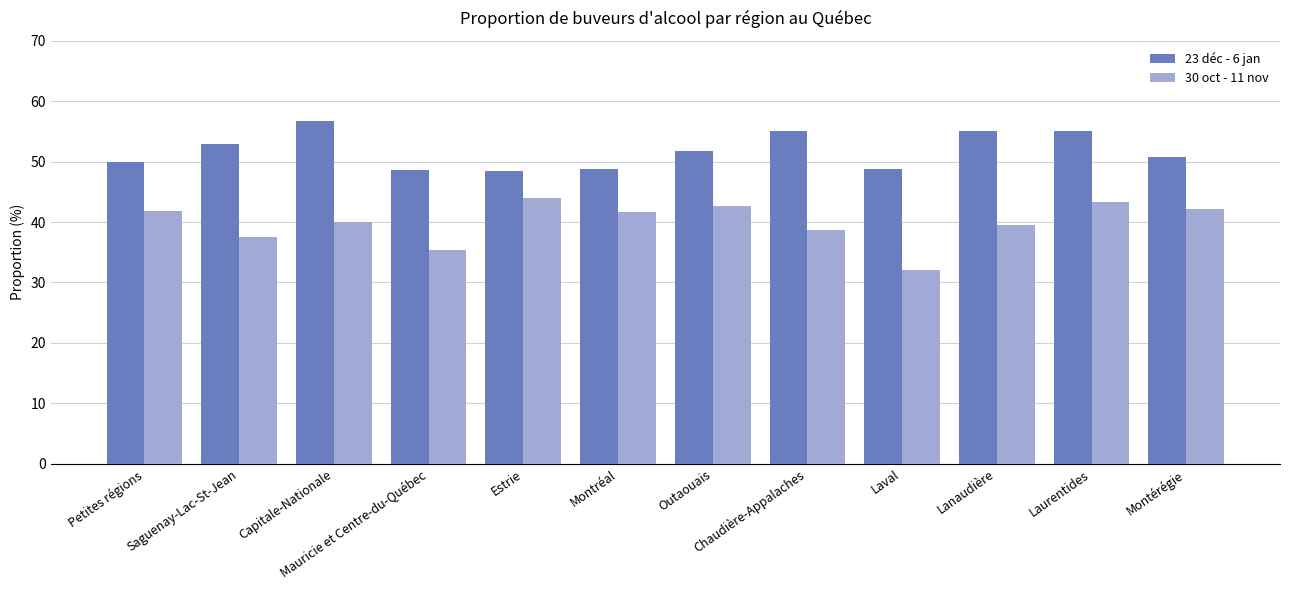

The 30 oct - 11 nov series shows 43.3 at Laurentides. True or false?

True